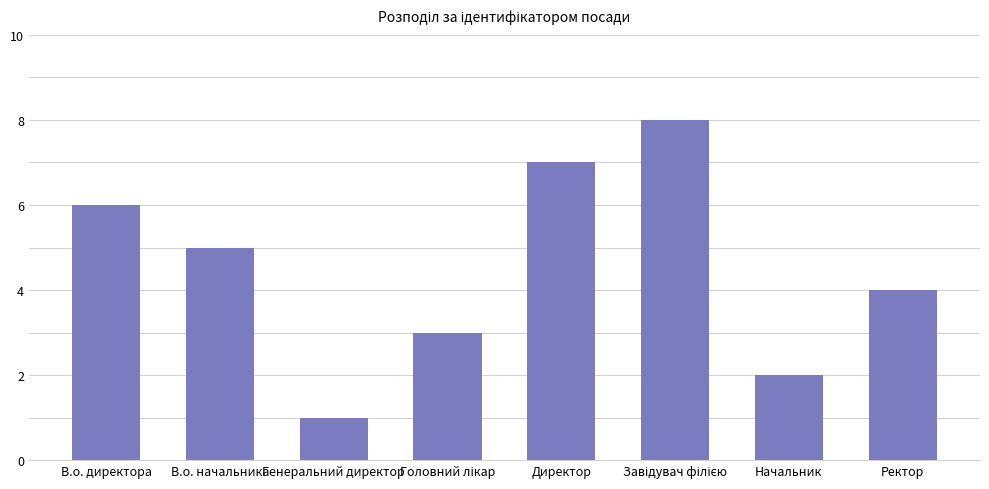

At which label does the data first exceed 5?

В.о. директора